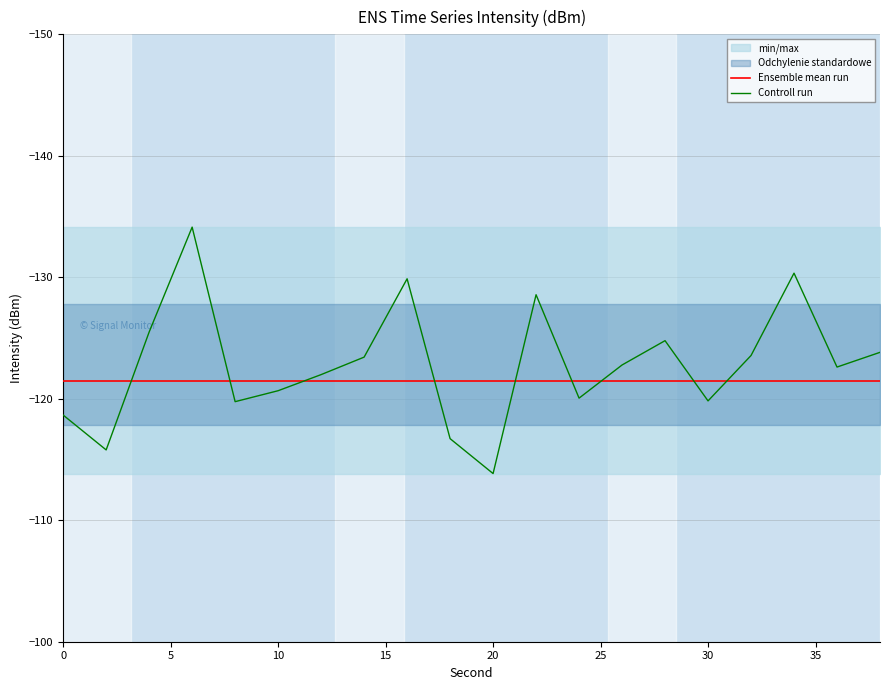

Reading left to right, list all the values displayed in this chart.

Ensemble mean run: -121.5	-121.5	-121.5	-121.5	-121.5	-121.5	-121.5	-121.5	-121.5	-121.5	-121.5	-121.5	-121.5	-121.5	-121.5	-121.5	-121.5	-121.5	-121.5	-121.5
Controll run: -118.7	-115.8	-125.5	-134.1	-119.8	-120.7	-122.0	-123.4	-129.9	-116.7	-113.8	-128.6	-120.1	-122.8	-124.8	-119.8	-123.6	-130.3	-122.6	-123.8